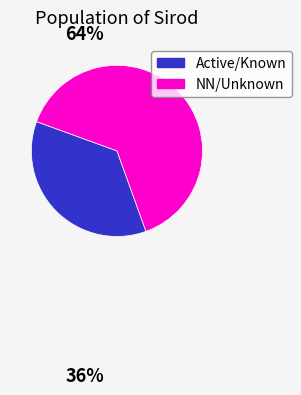

How many segments does this pie chart have?

2